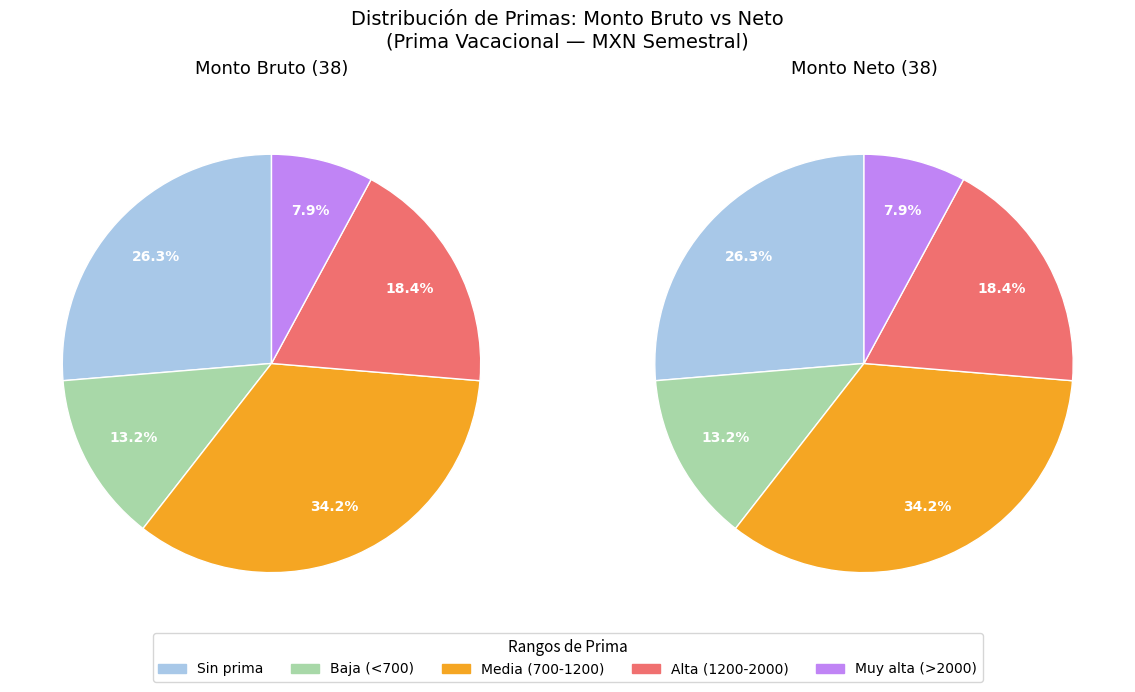

True or false: 31 accounts for 8% of the total.

False